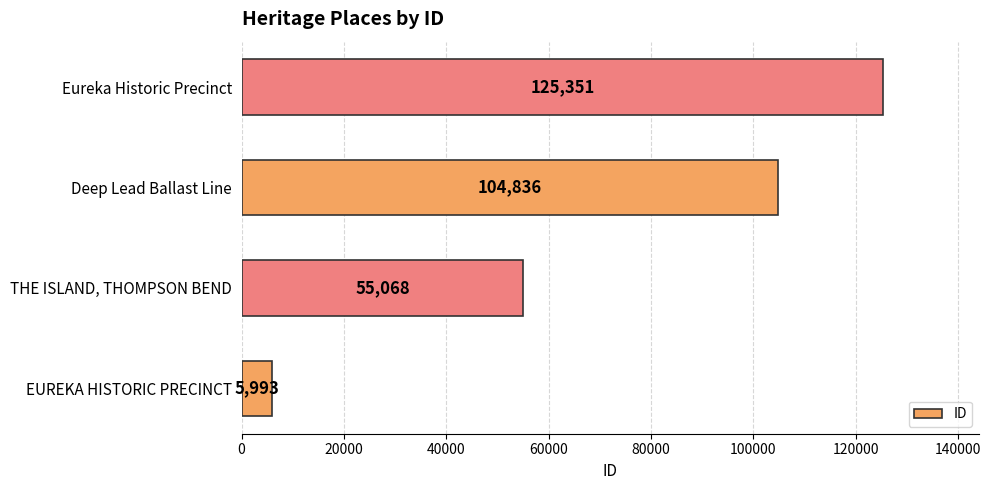

List the labels in order of value, largest first.

Eureka Historic Precinct, Deep Lead Ballast Line, THE ISLAND, THOMPSON BEND, EUREKA HISTORIC PRECINCT